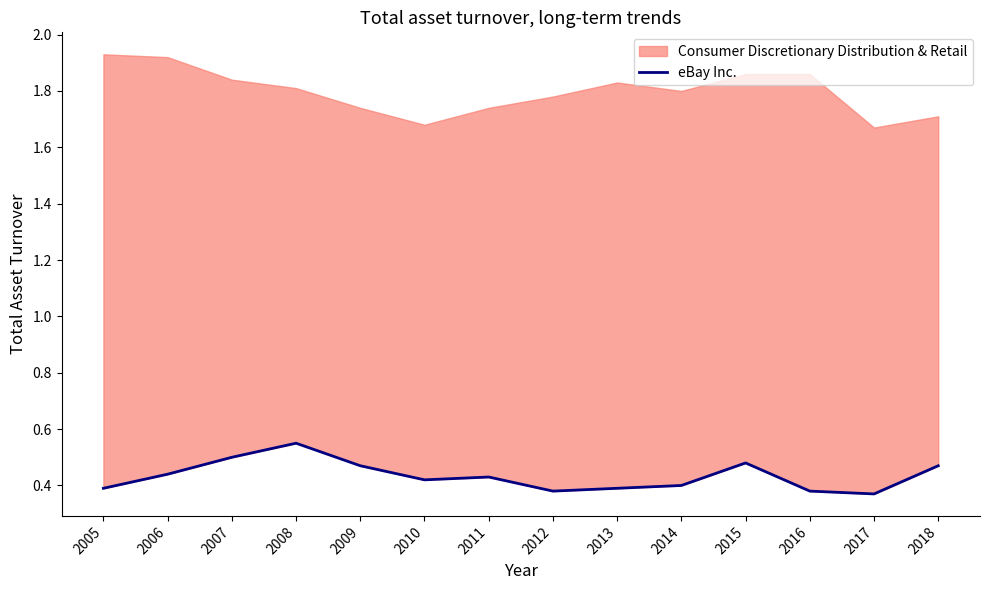

Rank the categories by value from highest to lowest.

2008, 2007, 2015, 2009, 2018, 2006, 2011, 2010, 2014, 2005, 2013, 2012, 2016, 2017